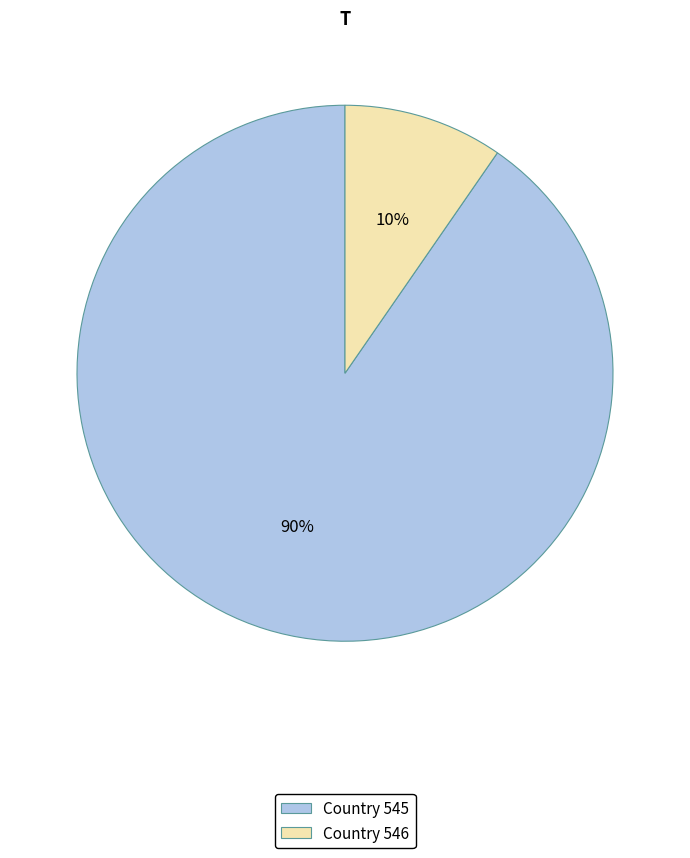

To the nearest percent, what percentage of the pie is Country 545?

90%